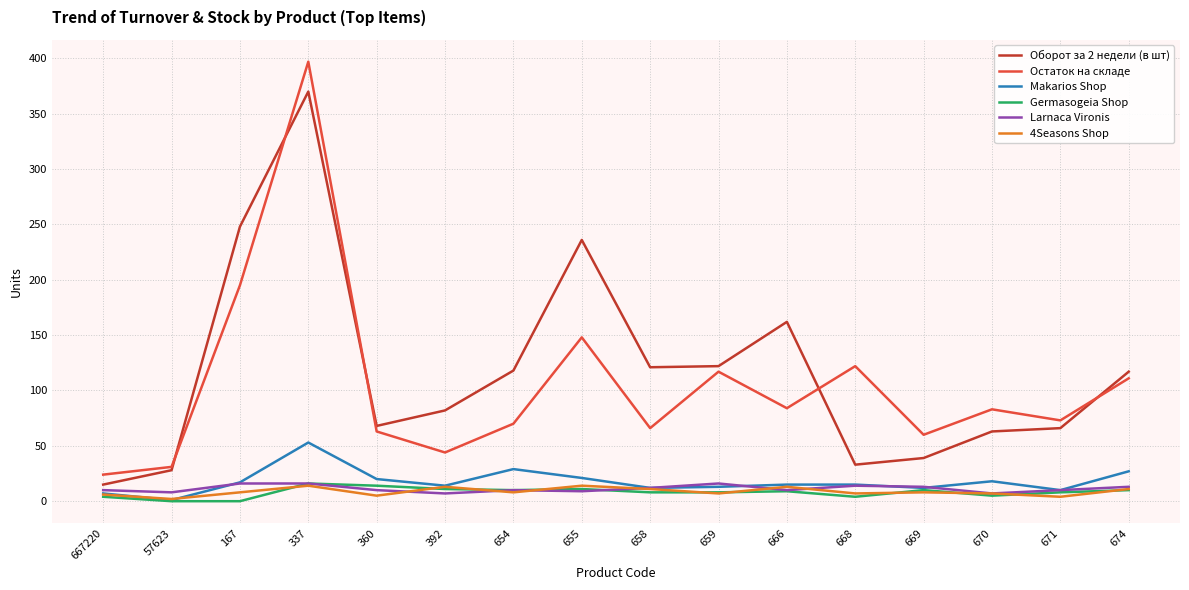

Which series has the widest spread of values?

Остаток на складе